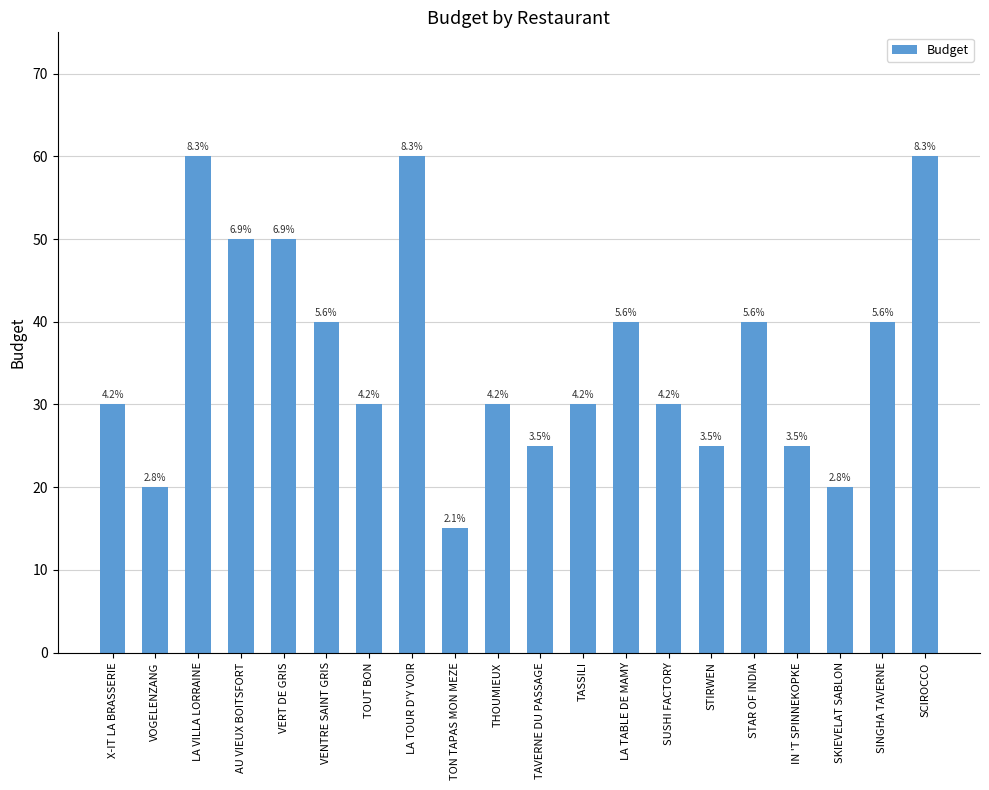

How many bars are there in total?

20